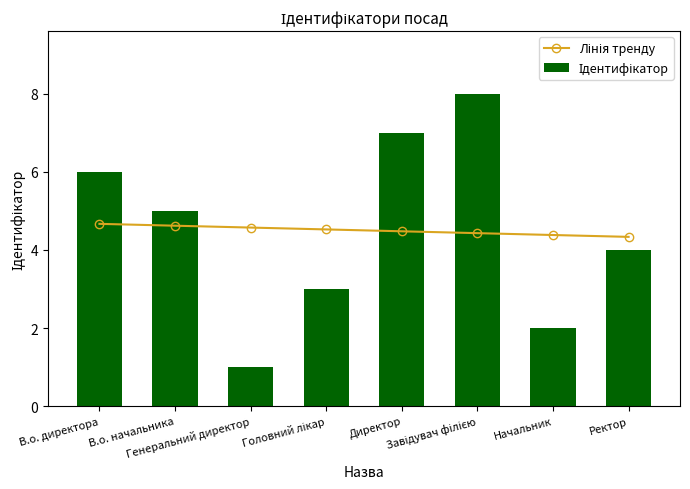

Reading left to right, what are all the values shown in this chart?

Лінія тренду: В.о. директора=4.7	В.о. начальника=4.6	Генеральний директор=4.6	Головний лікар=4.5	Директор=4.5	Завідувач філією=4.4	Начальник=4.4	Ректор=4.3
Ідентифікатор: В.о. директора=6.0	В.о. начальника=5.0	Генеральний директор=1.0	Головний лікар=3.0	Директор=7.0	Завідувач філією=8.0	Начальник=2.0	Ректор=4.0